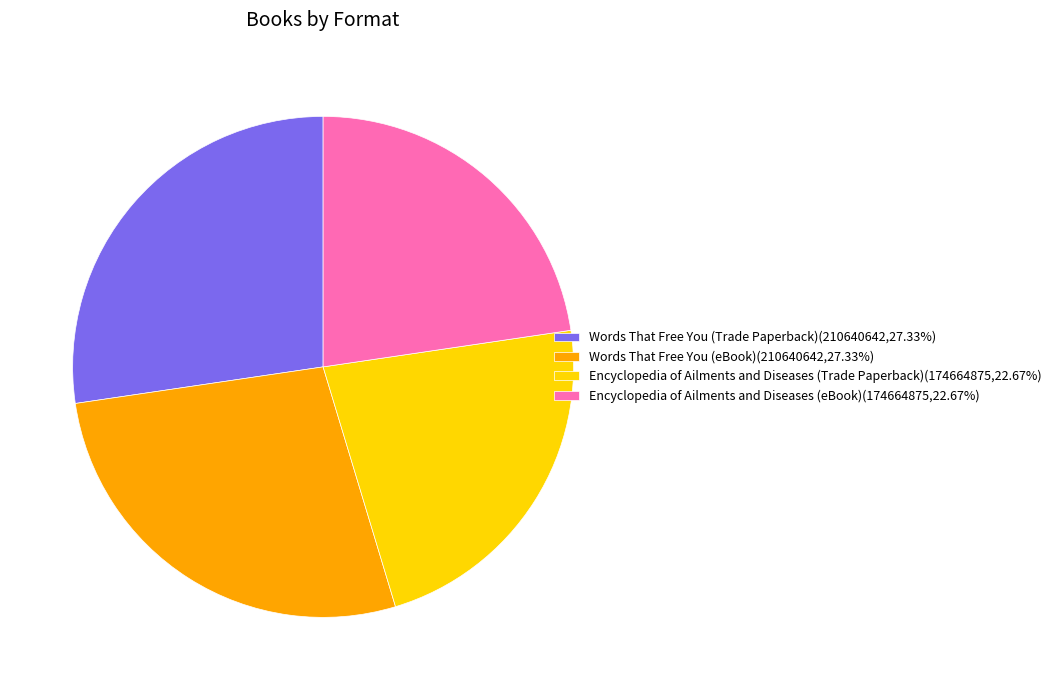

Does Encyclopedia of Ailments and Diseases (Trade Paperback)(174664875,22.67%) represent more than half of the total?

No